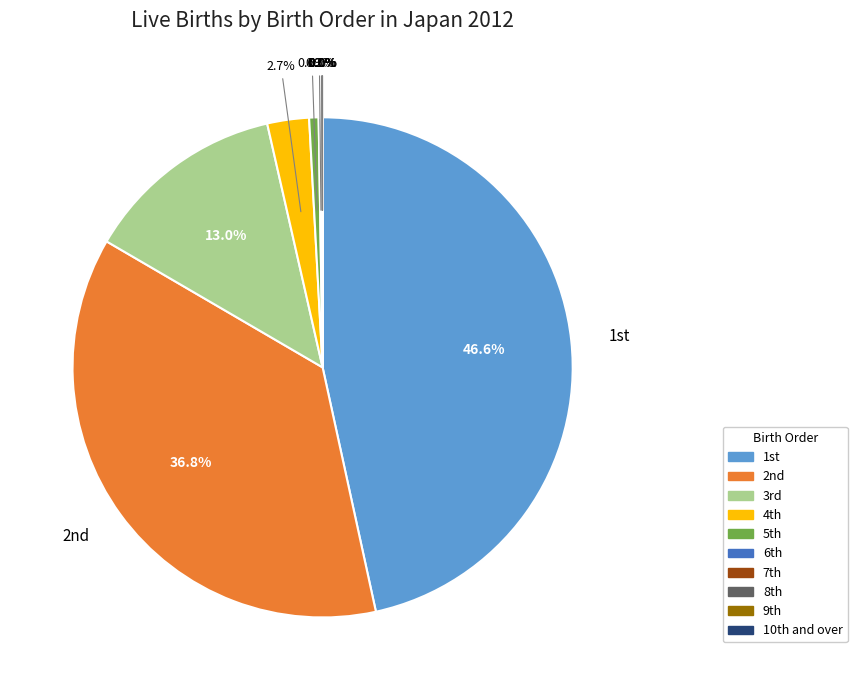

Which category has the biggest portion of the pie?

1st